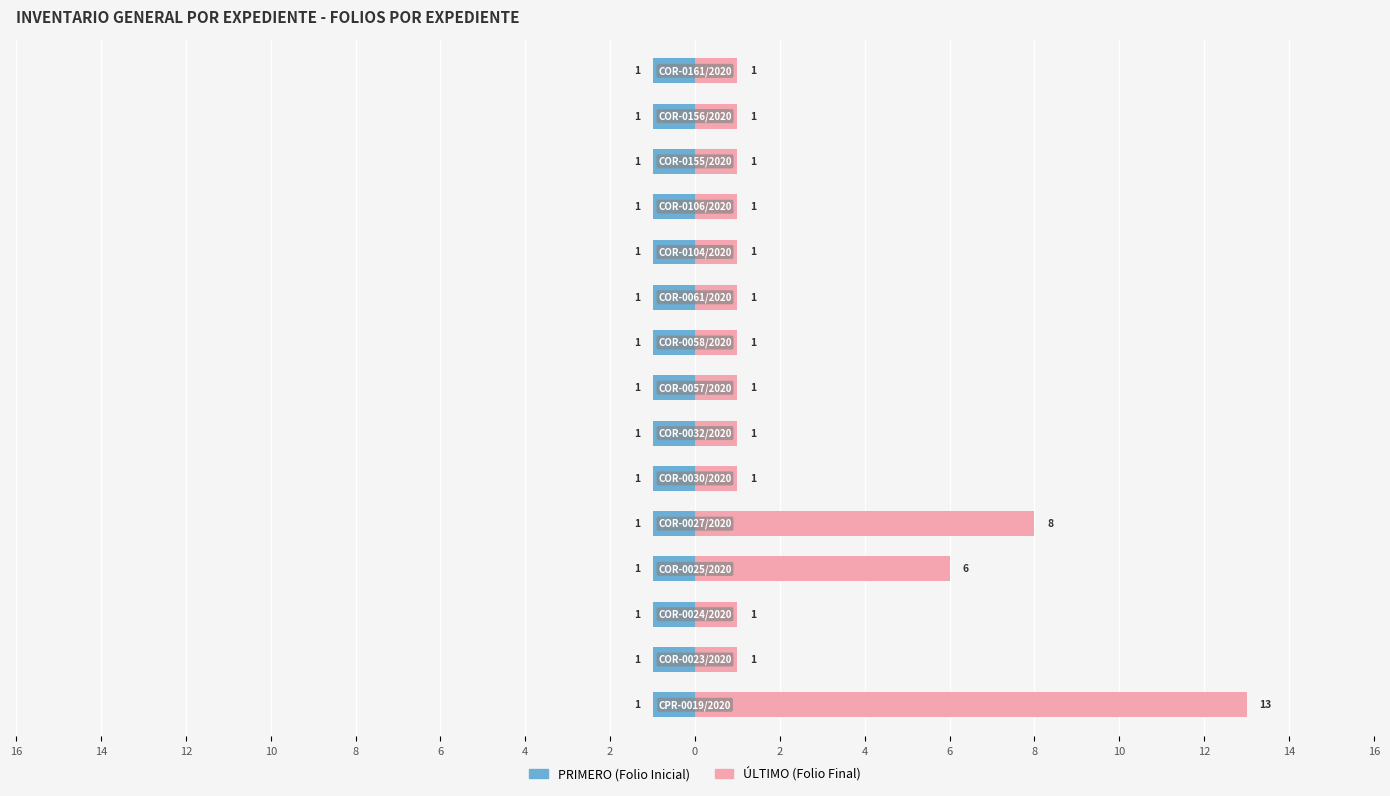

The ÚLTIMO (Folio Final) series shows 0.6 at 12. True or false?

False